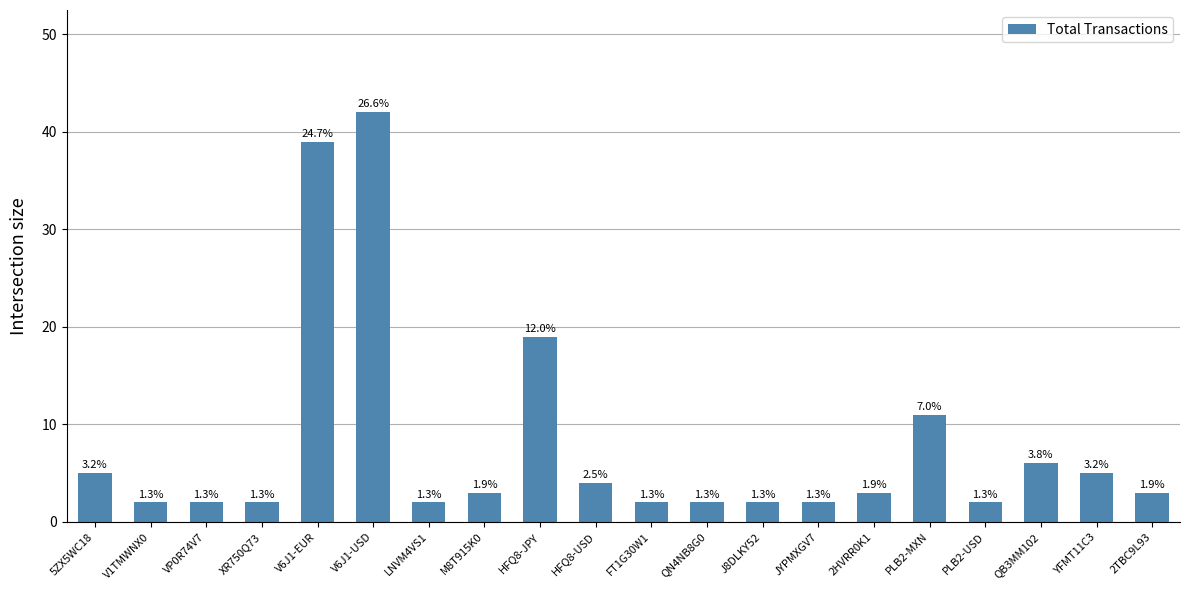

Does the chart contain stacked bars?

No